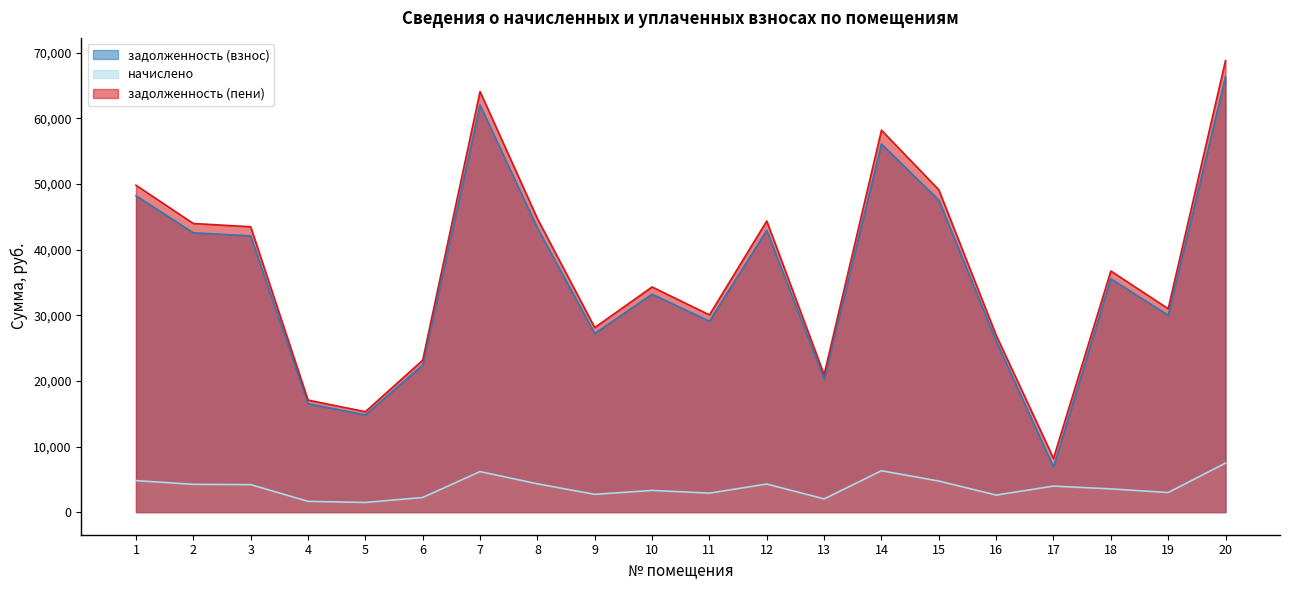

What is the value of the задолженность (взнос) point at the 1st from the left?

48215.6